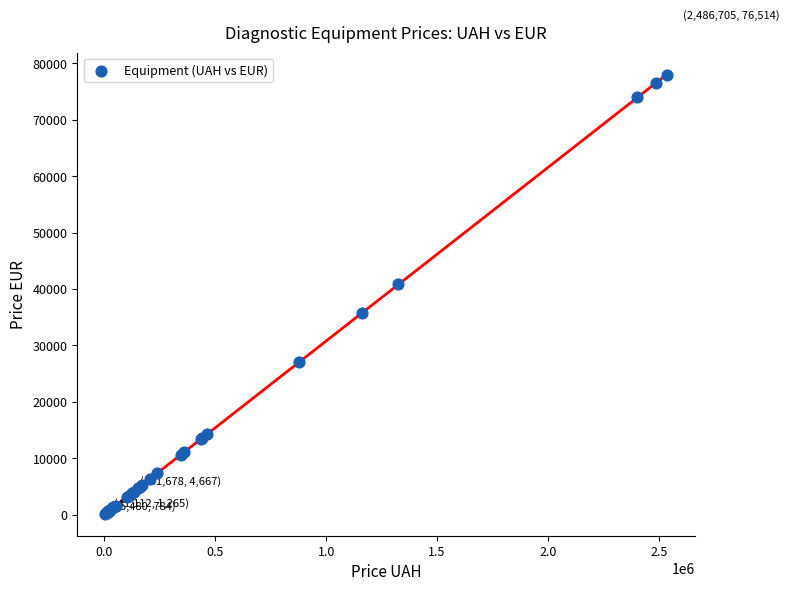

What Y value in the scatter plot is closest to 39078?

40811